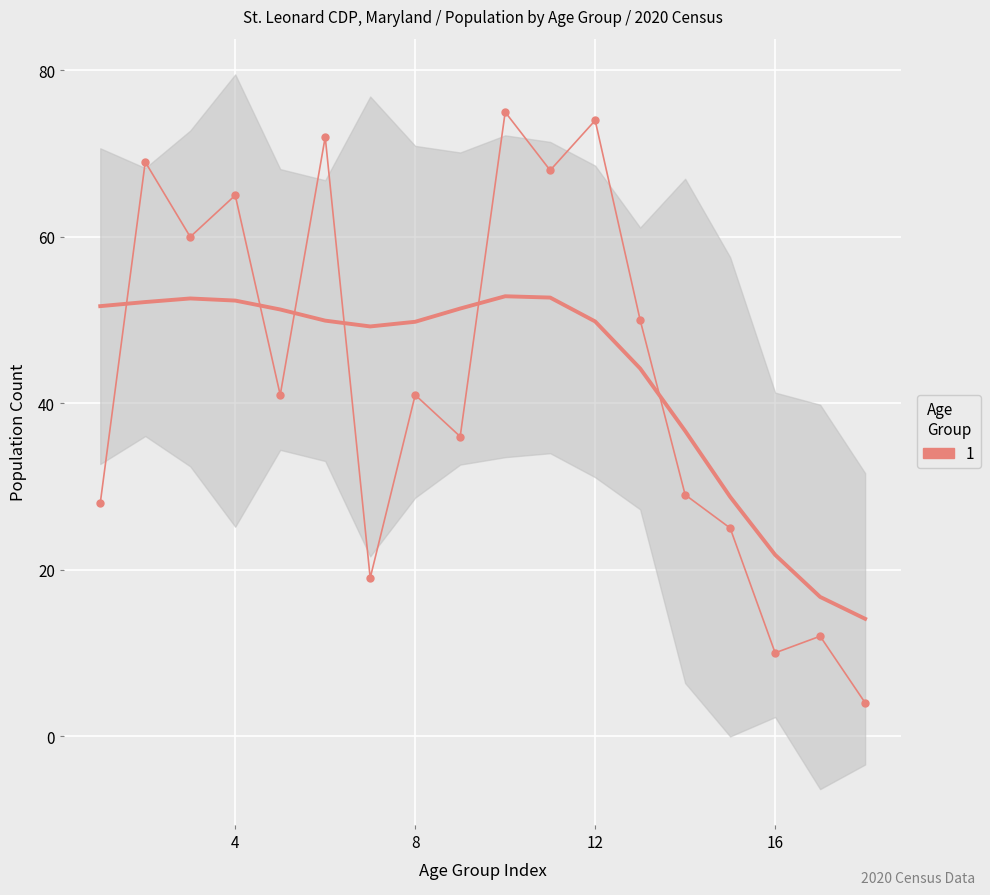

How many data points does each series have?

18